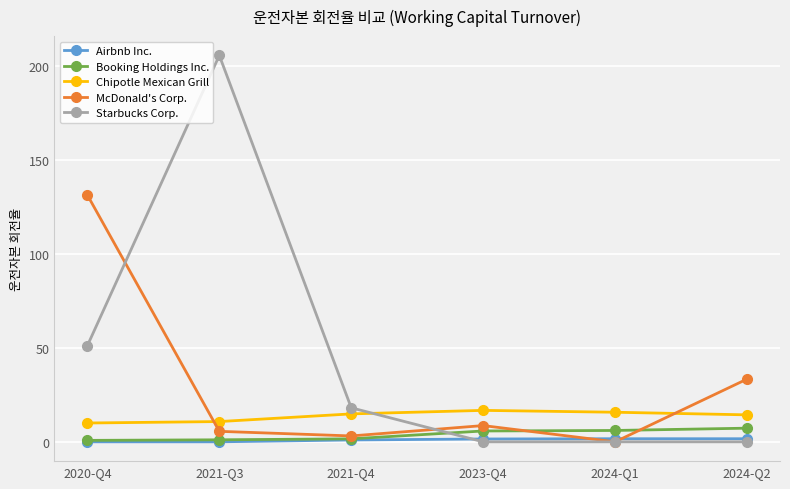

True or false: Booking Holdings Inc. and Starbucks Corp. cross at least once.

True